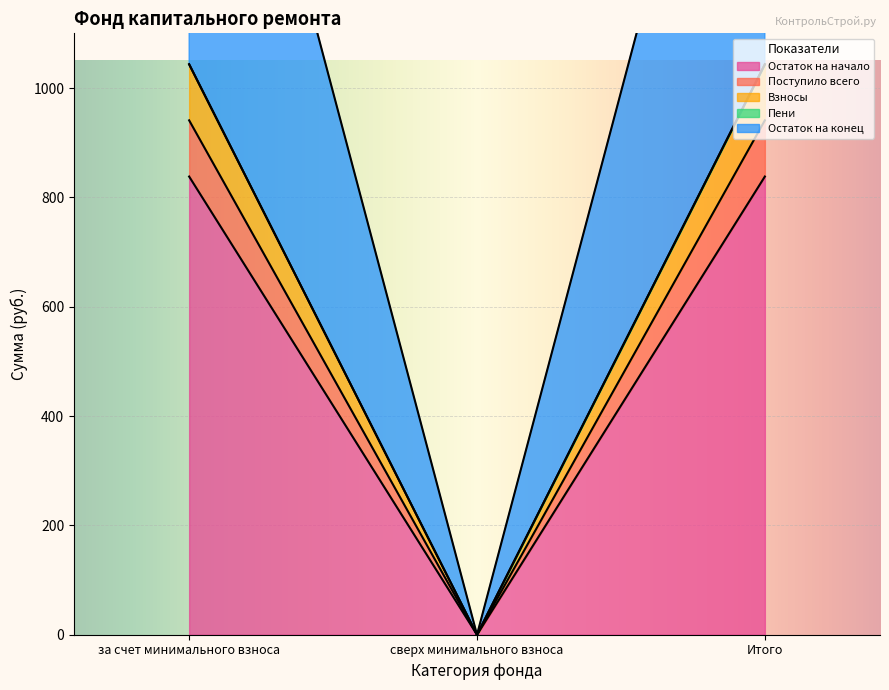

The value of Остаток на конец at Итого is 422.9. True or false?

False